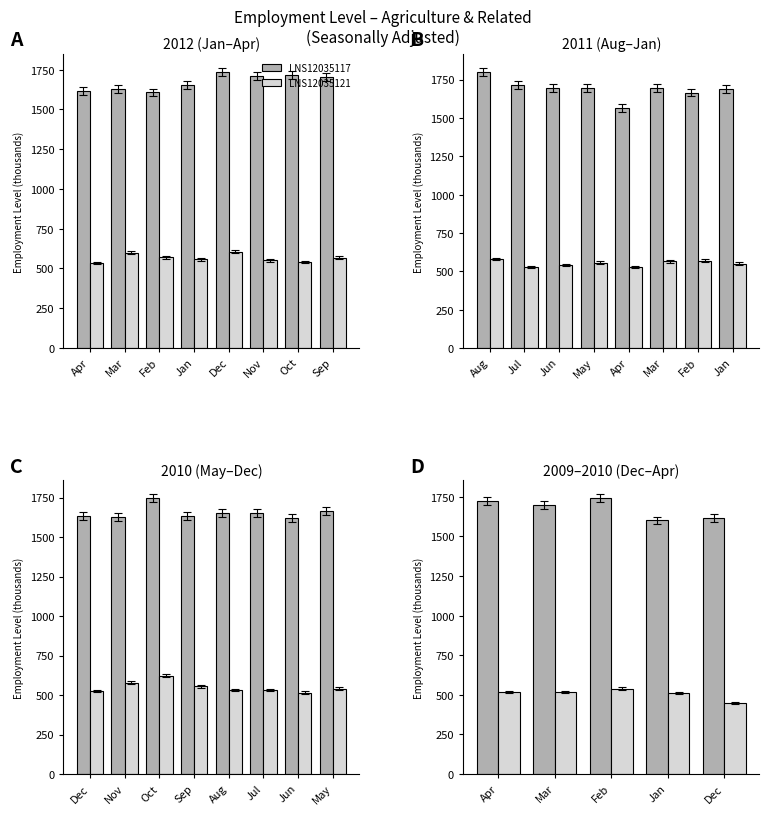

What is the value of the LNS12035121 bar at the 2nd from the left?

519